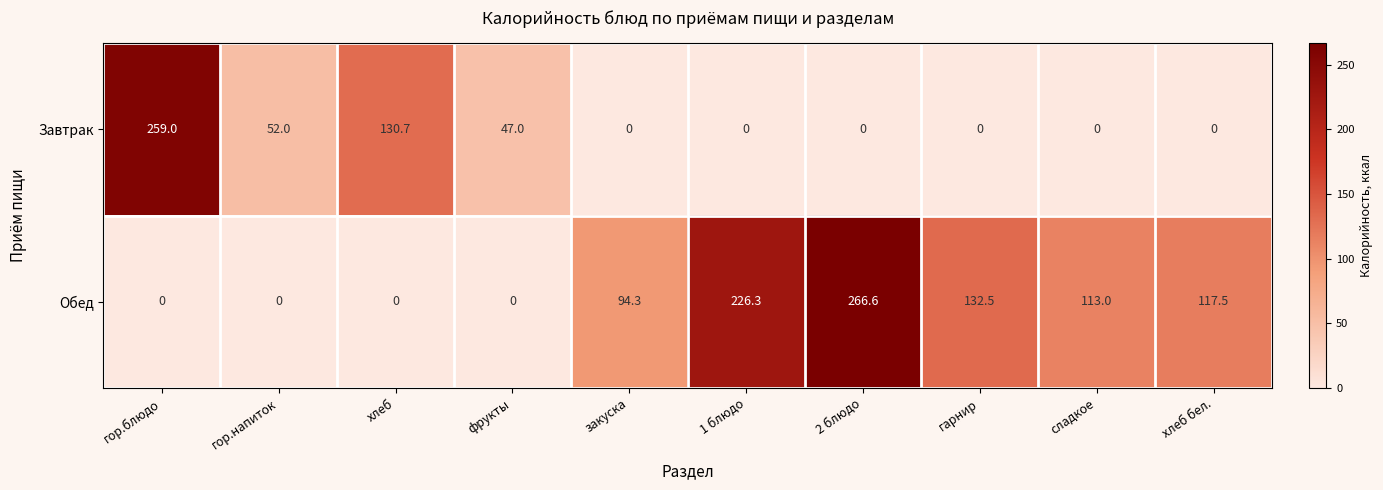

Which category has the highest value across all series?

2 блюдо